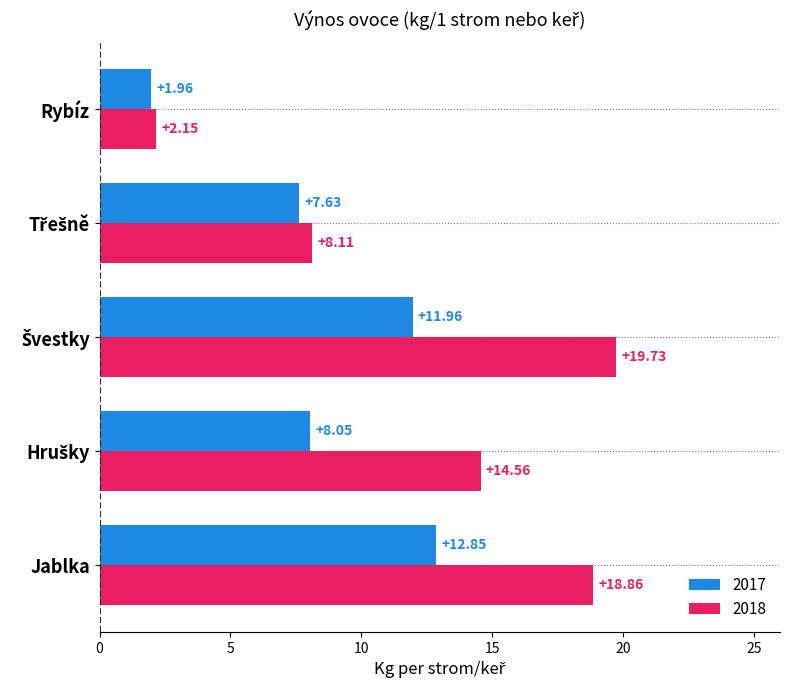

At which label does 2017 reach its peak?

Jablka